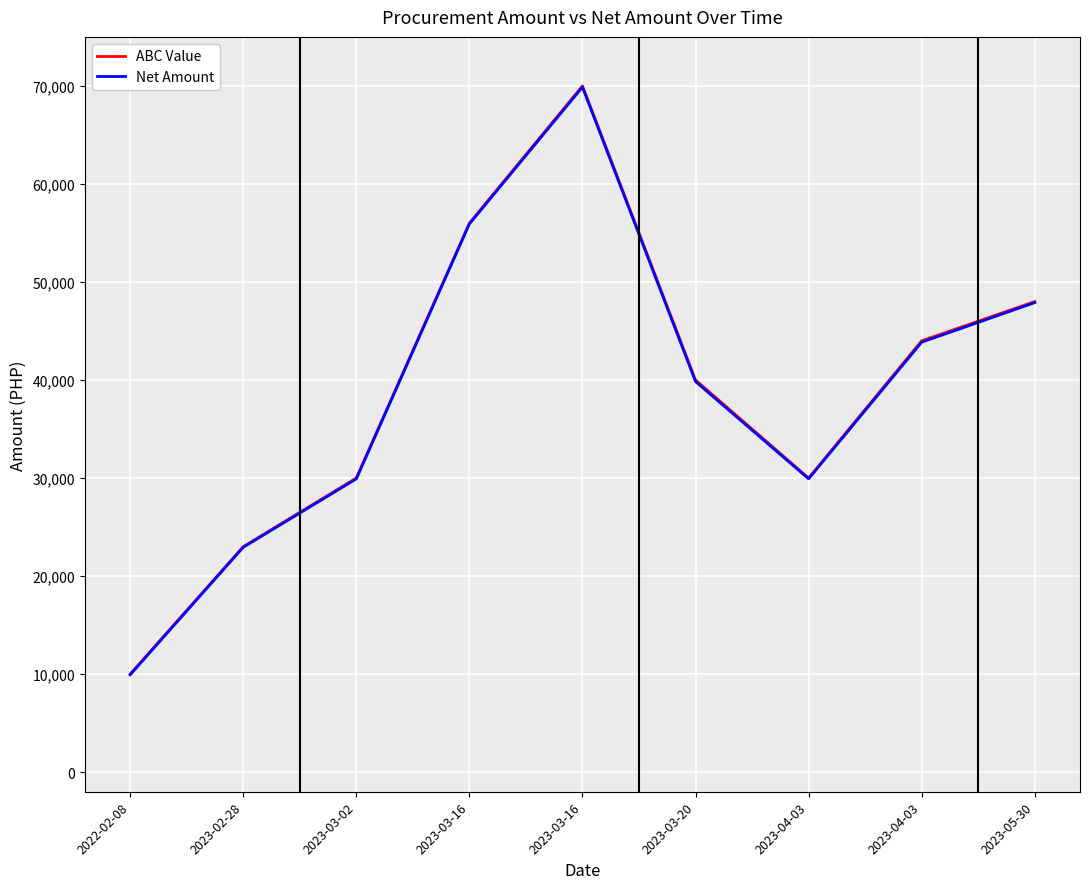

Is the value of Net Amount at 2023-03-16 greater than the value of ABC Value at 2022-02-08?

Yes